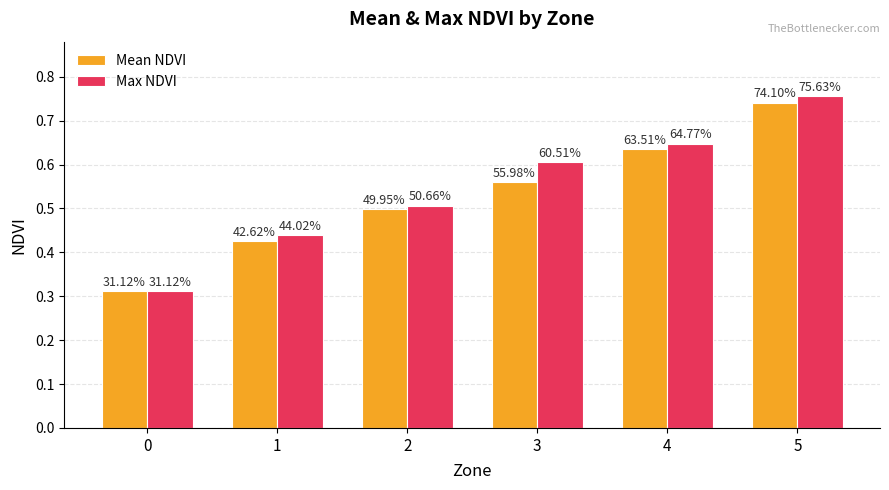

Which series has the widest spread of values?

Max NDVI